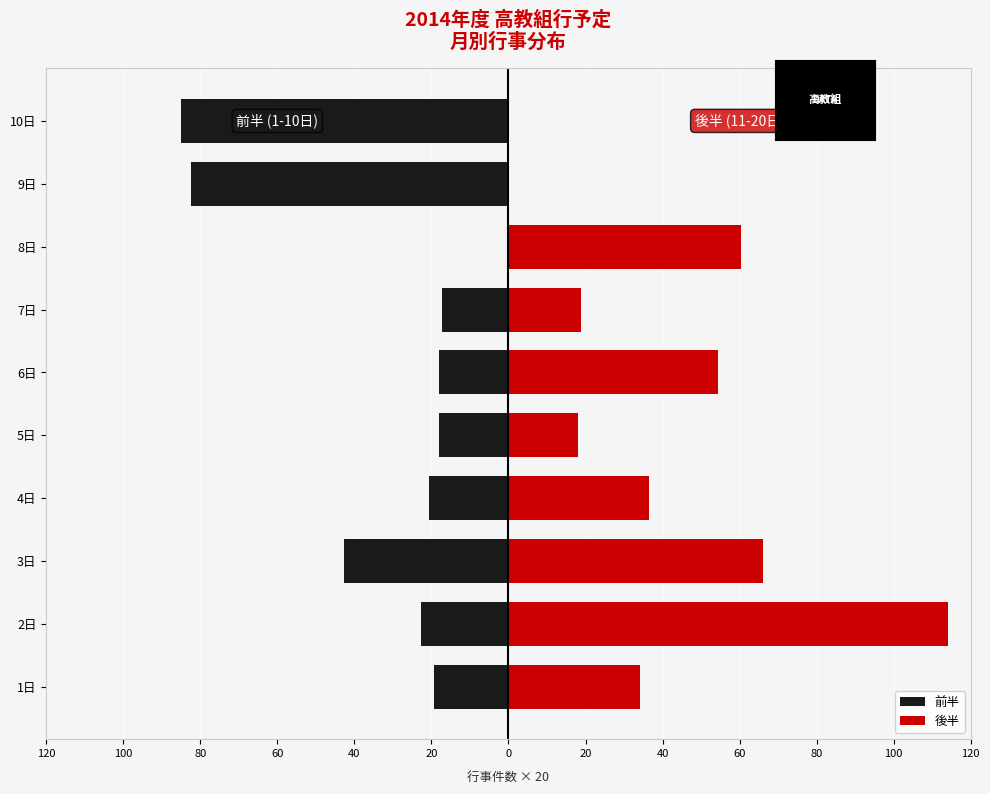

What is the difference between the second highest and minimum values in the 後半 series?

66.0